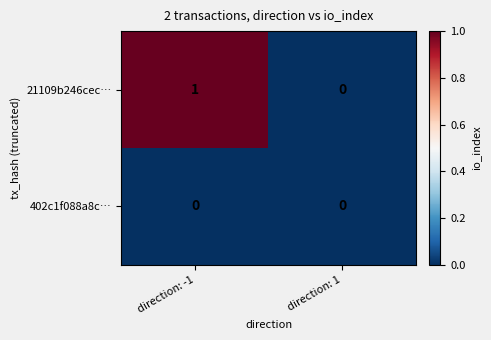

How many categories are shown in the chart?

2